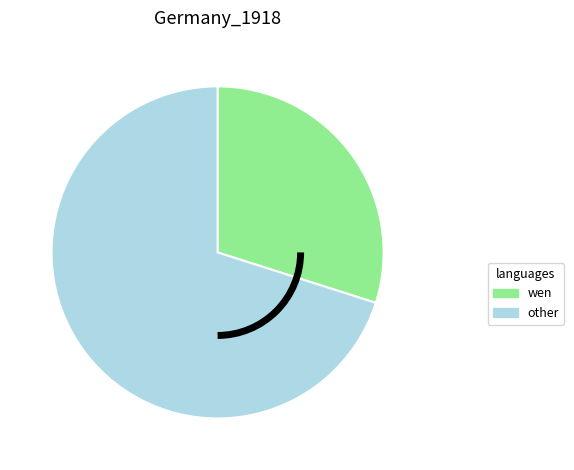

Is there a majority slice in this chart?

Yes